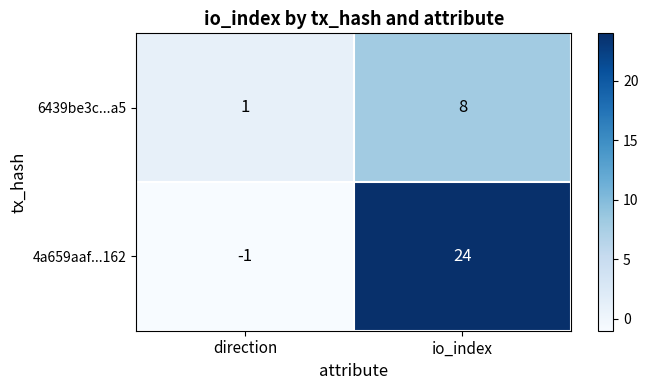

True or false: 6439be3c...a5 has a value of 1 at direction.

True